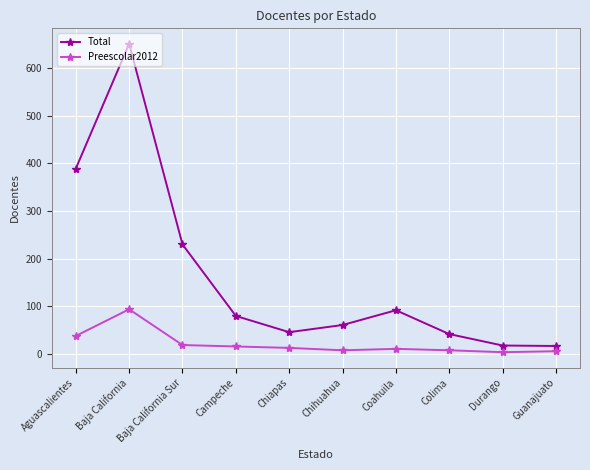

Read the Preescolar2012 value at Baja California Sur, to the nearest 10.

20